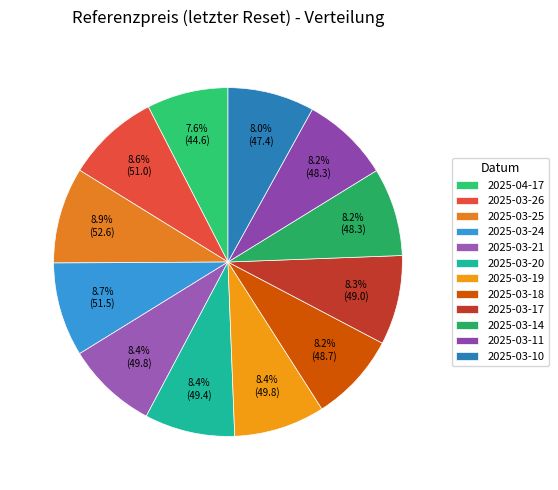

What percentage is the 2025-03-25 slice, to the nearest percent?

9%